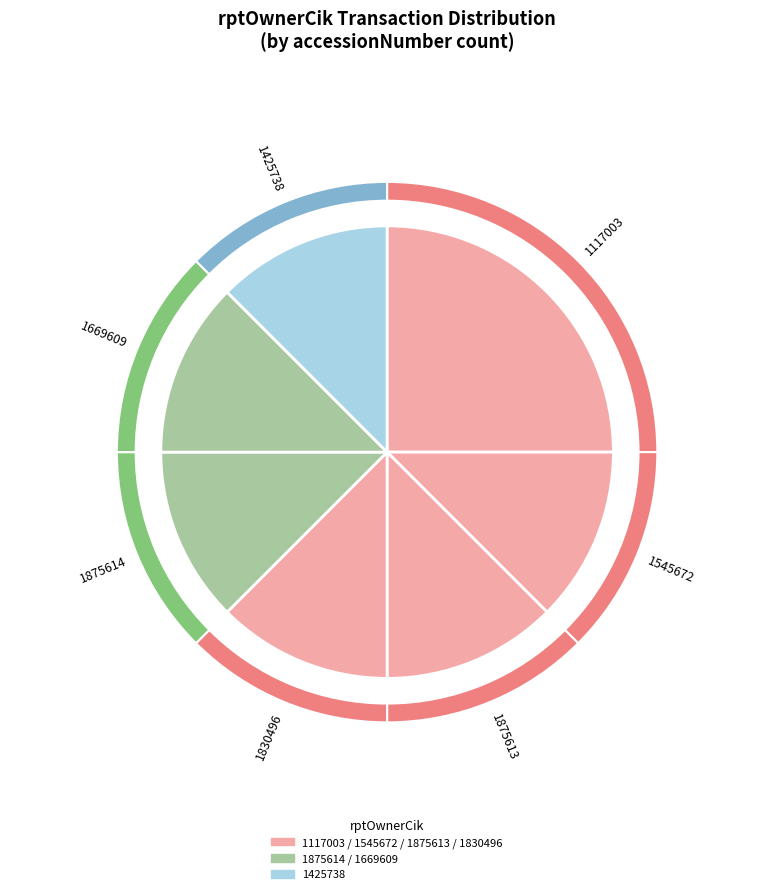

Is 1545672 the majority of the pie?

No